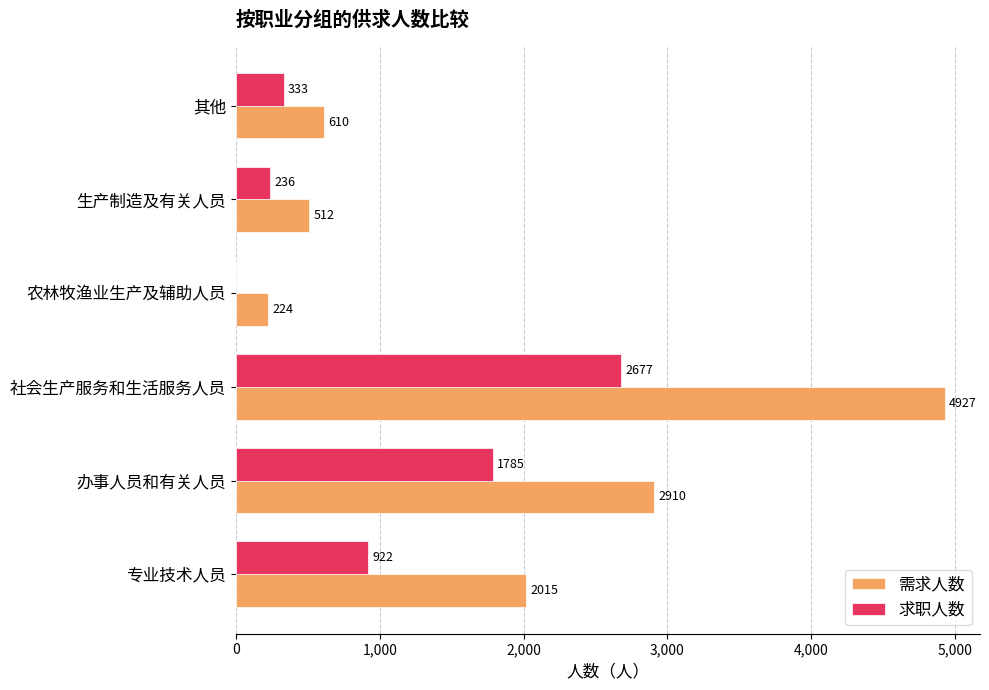

How many categories are shown in the chart?

6